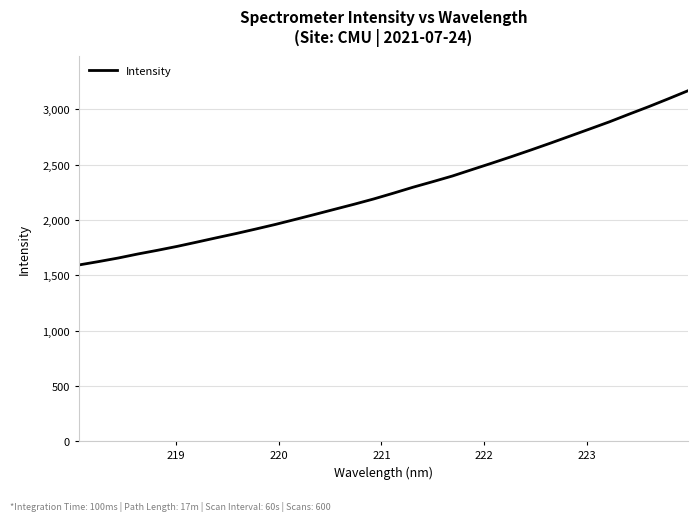

True or false: the data has more than 0 interior local peaks.

False